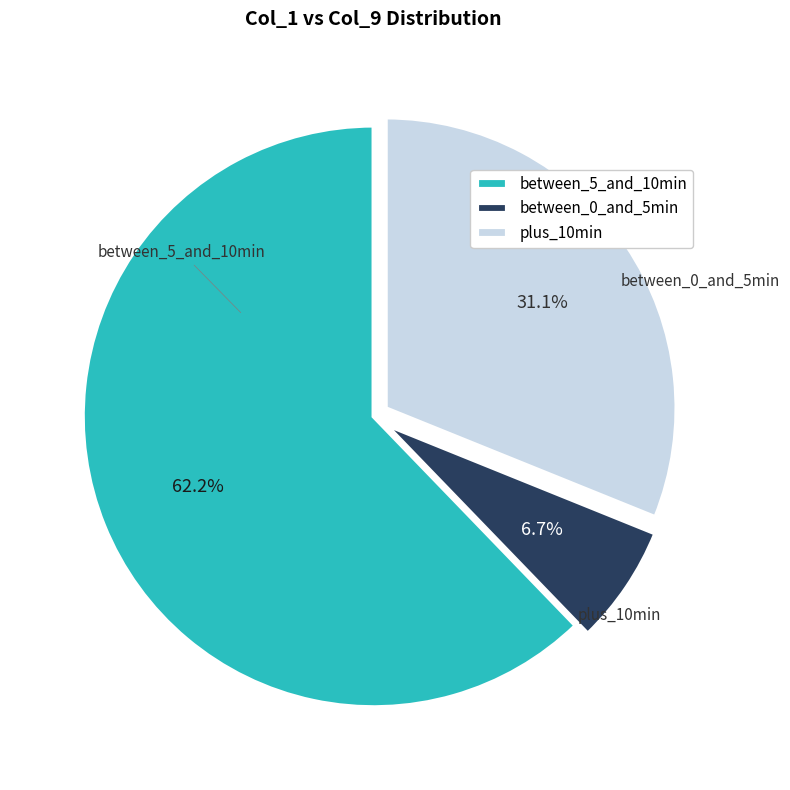

Does any single category account for the majority?

Yes